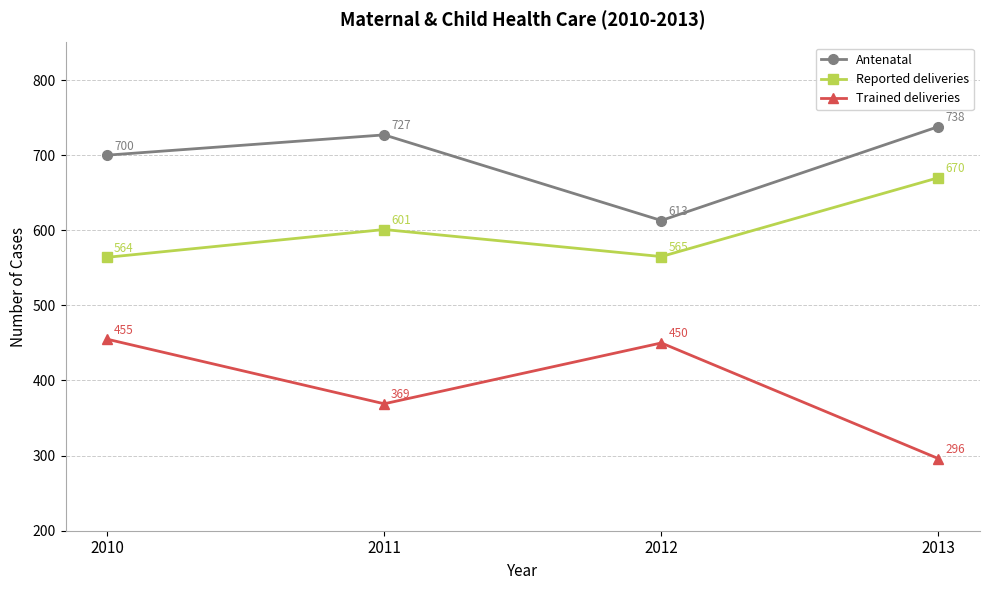

What is the value of the Trained deliveries point at the 4th from the left?

296